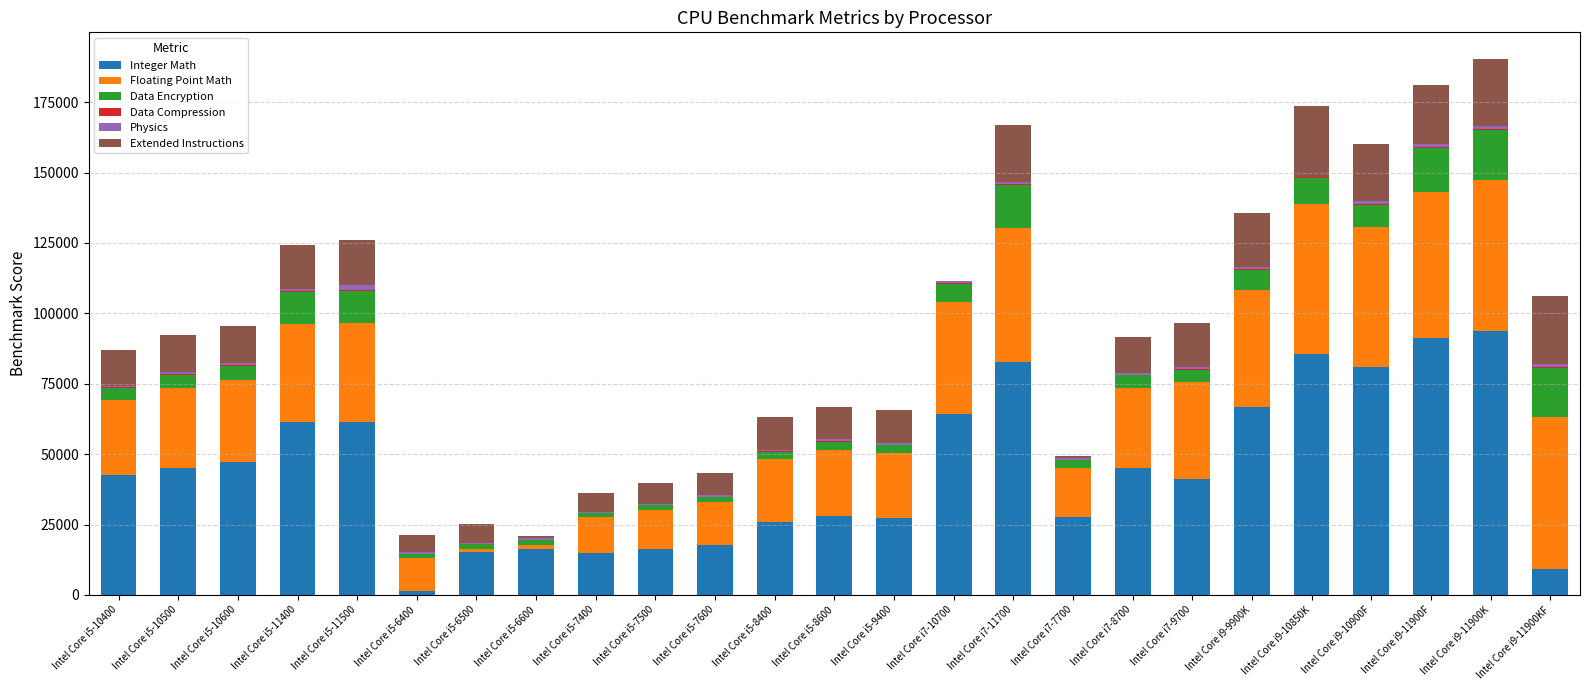

Are the bars horizontal?

No